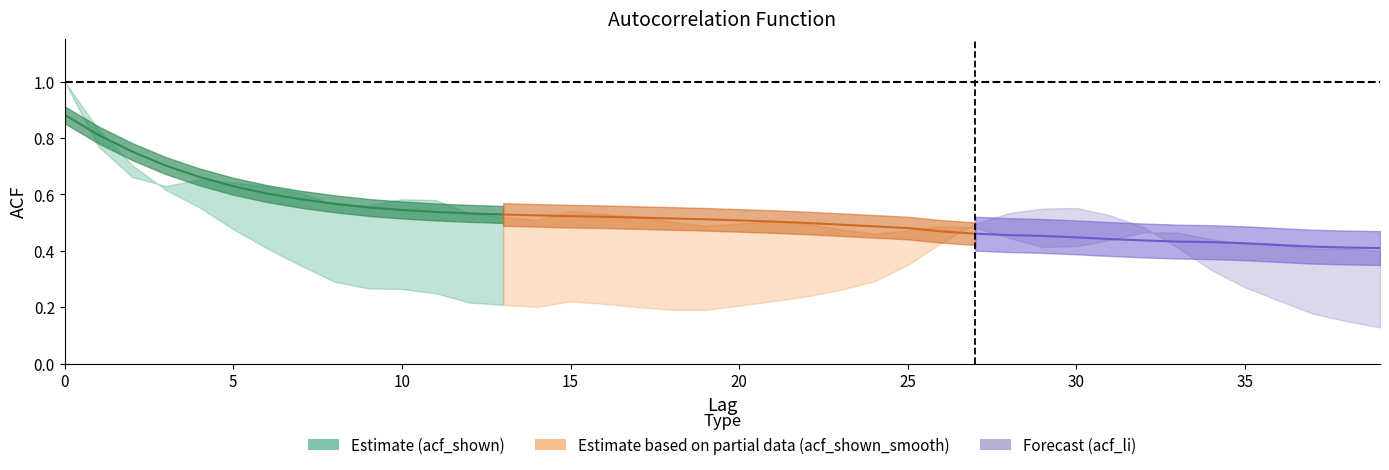

Read the acf_li value at 21.

0.2